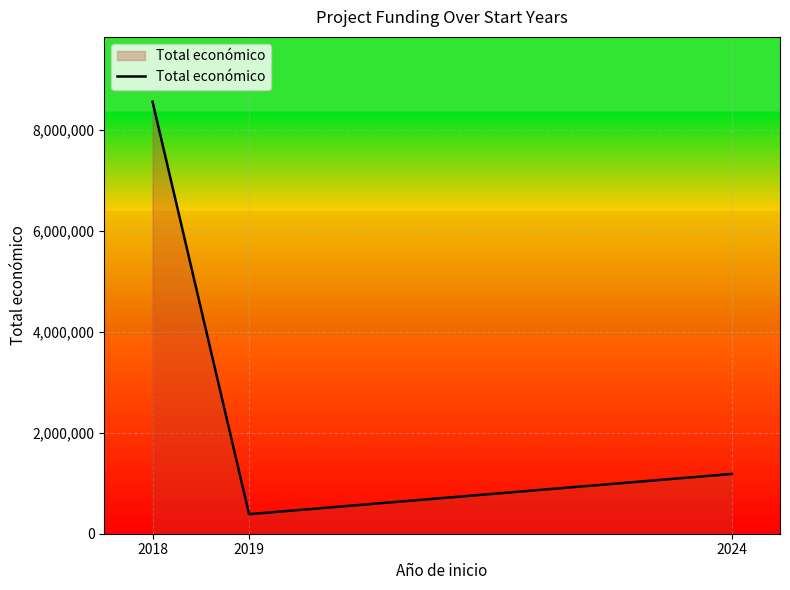

What is the smallest value displayed?

387426